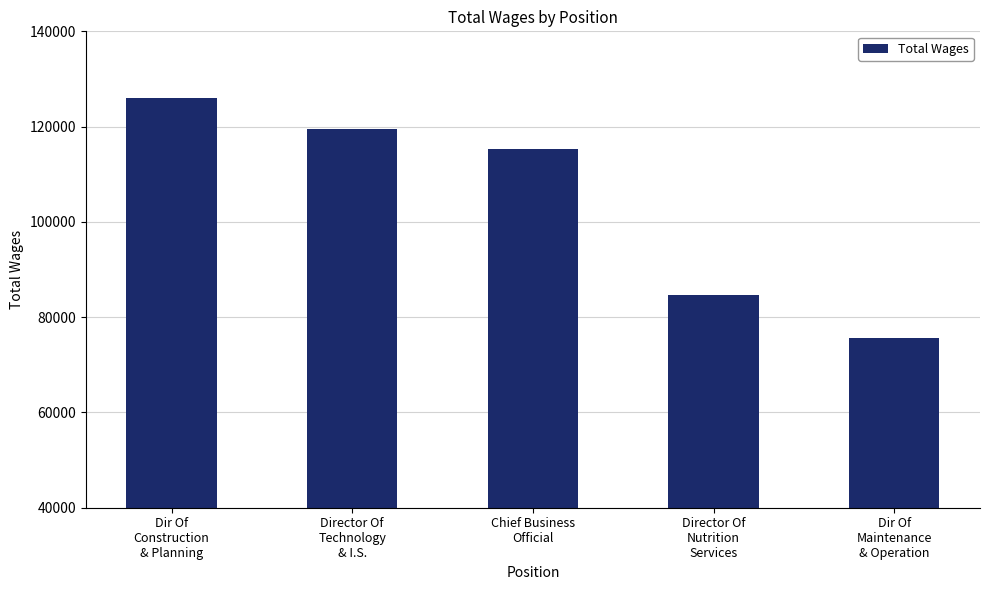

True or false: the data shows 117546 at Director Of
Nutrition
Services.

False